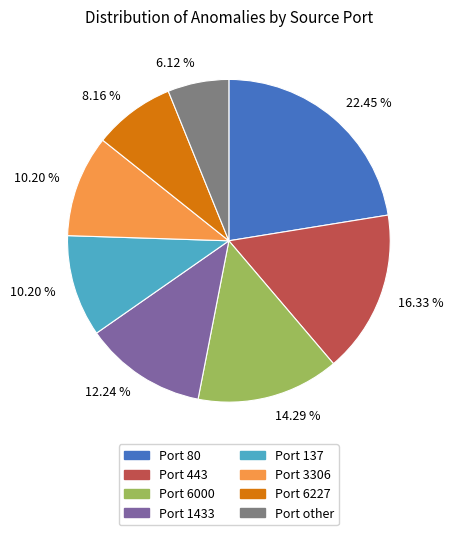

Is there a majority slice in this chart?

No